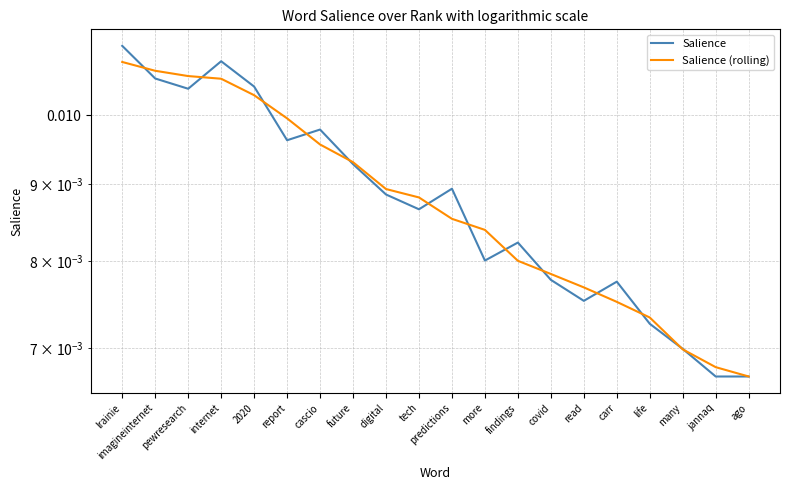

The Salience series shows 0.0 at life. True or false?

True